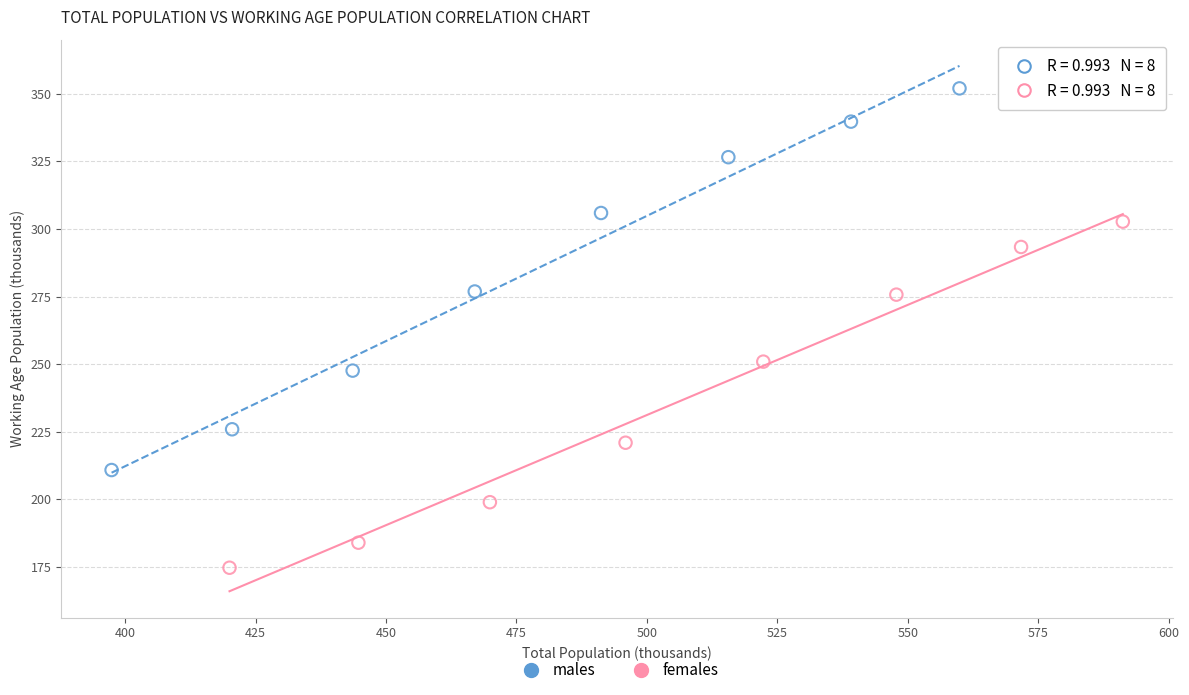

Which series contains the highest Y value?

males